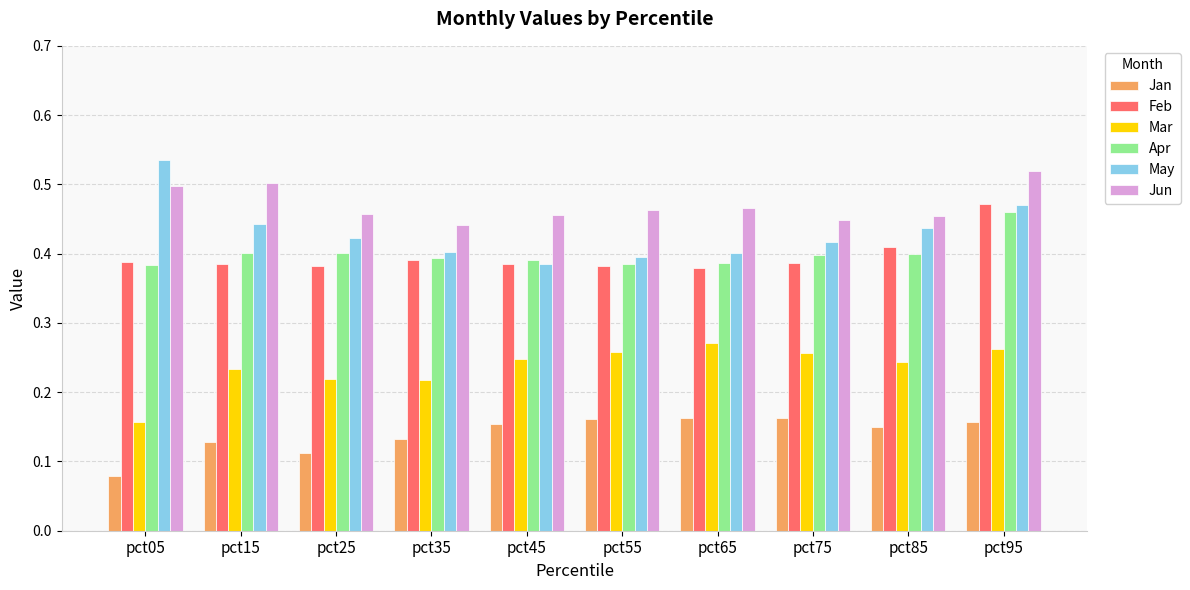

The May series shows 0.4 at pct65. True or false?

True